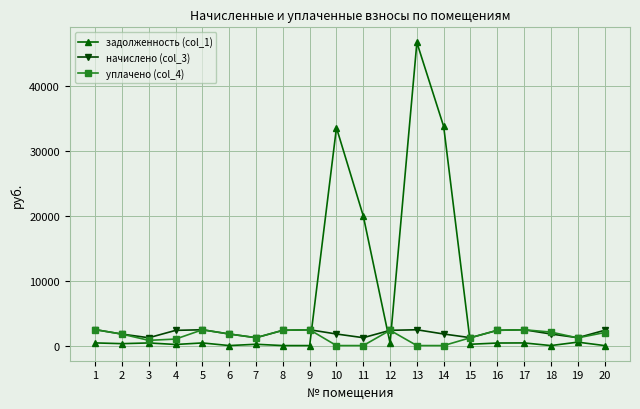

True or false: уплачено (col_4) has more than 1 points higher than both neighbors.

True